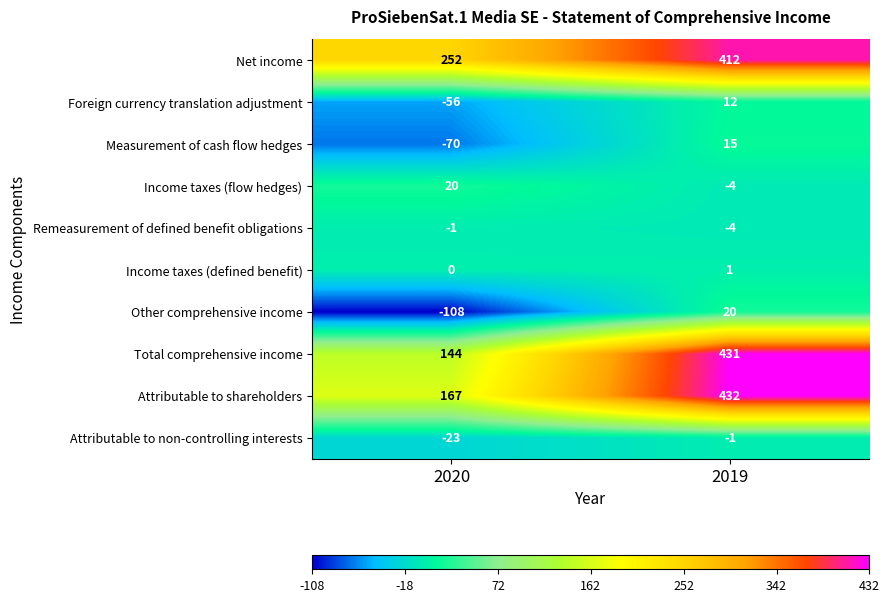

What is the maximum value for Income taxes (flow hedges)?

20